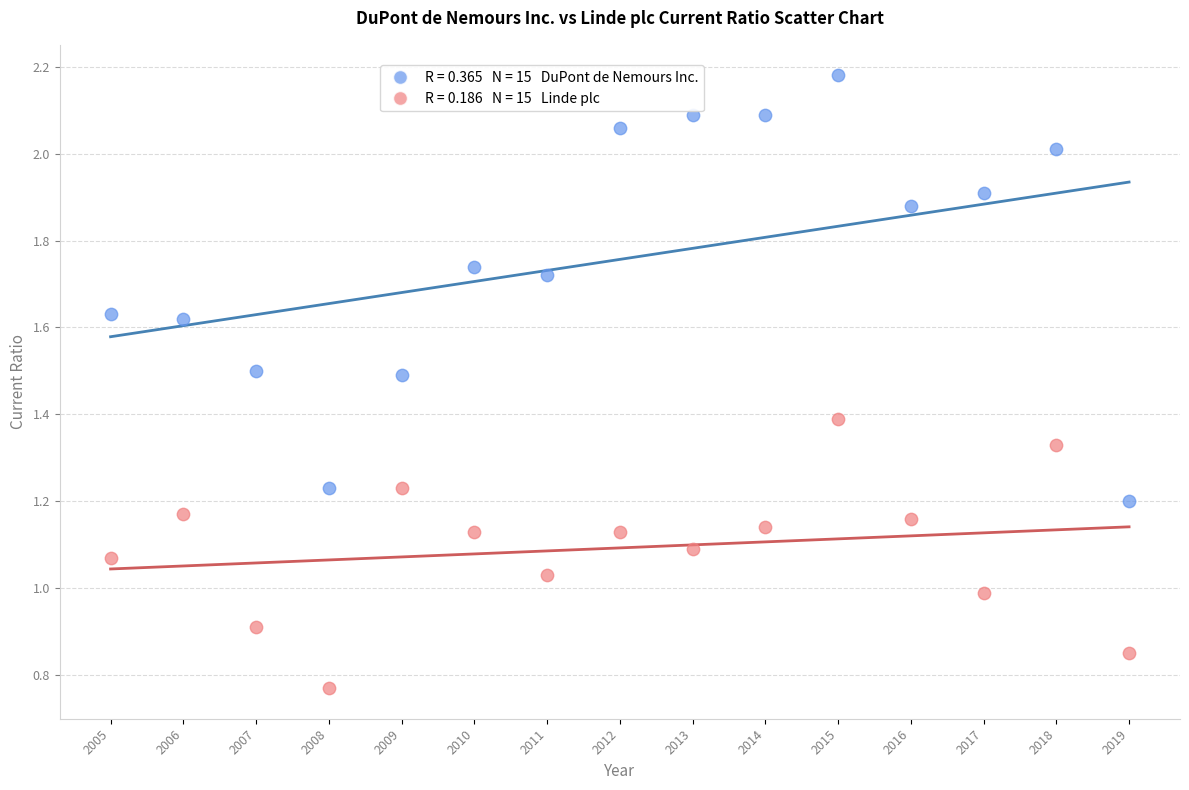

Across all data points, what is the range of Y values (max minus min)?

1.4